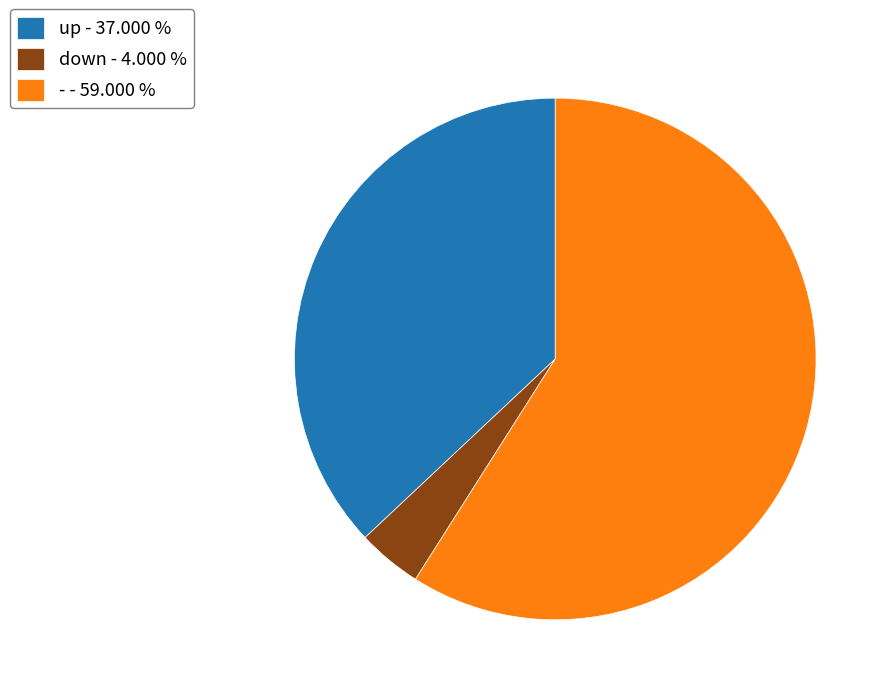

Does - account for over 50% of the chart?

Yes